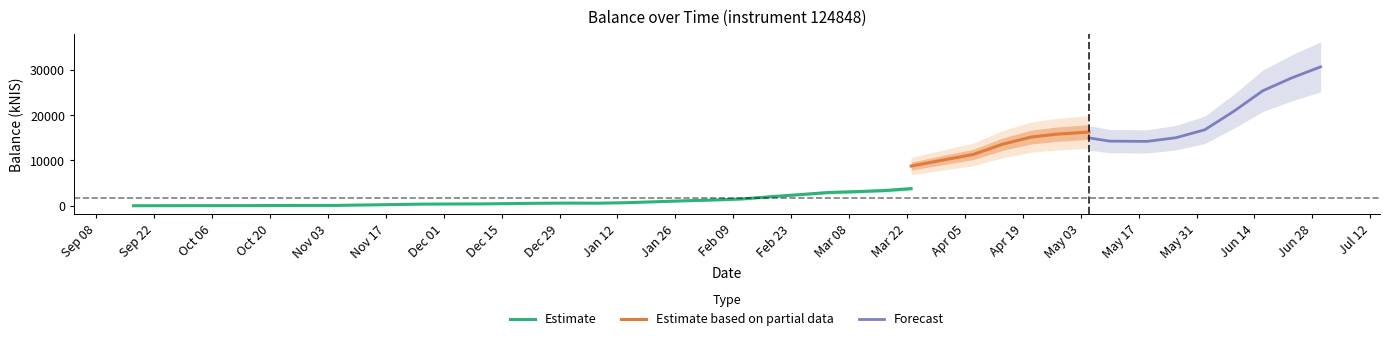

What is the sum of all values?

280055.1